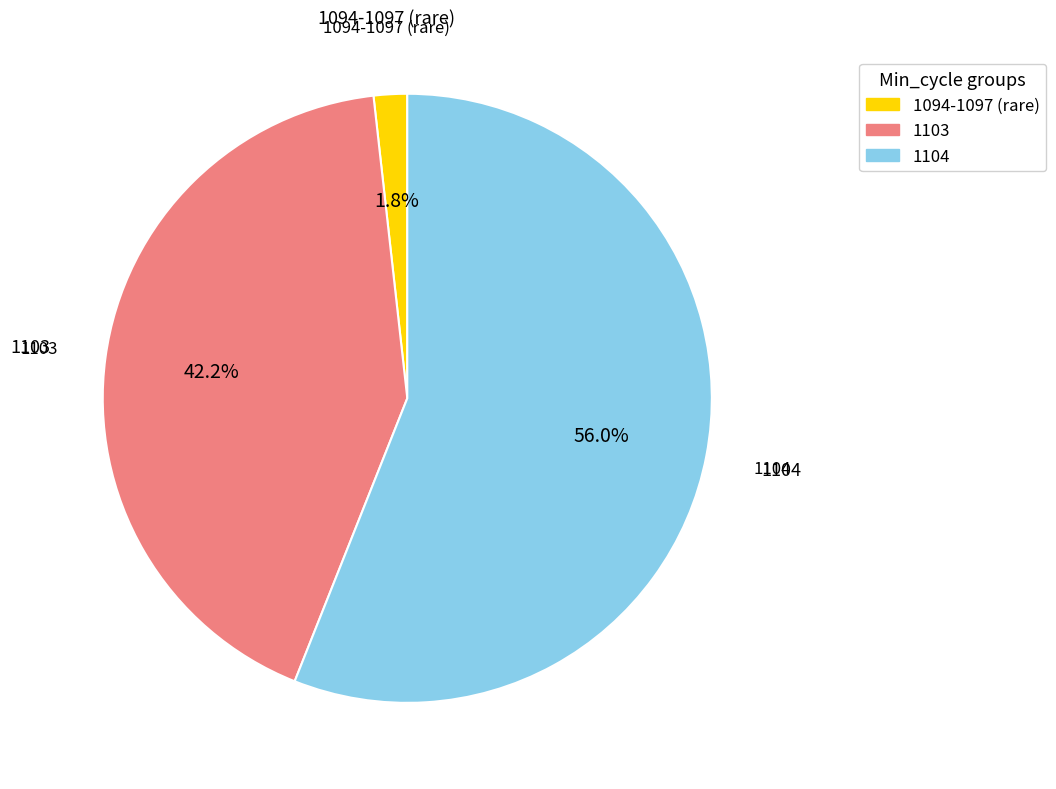

Is there any slice that represents more than half of the pie?

Yes